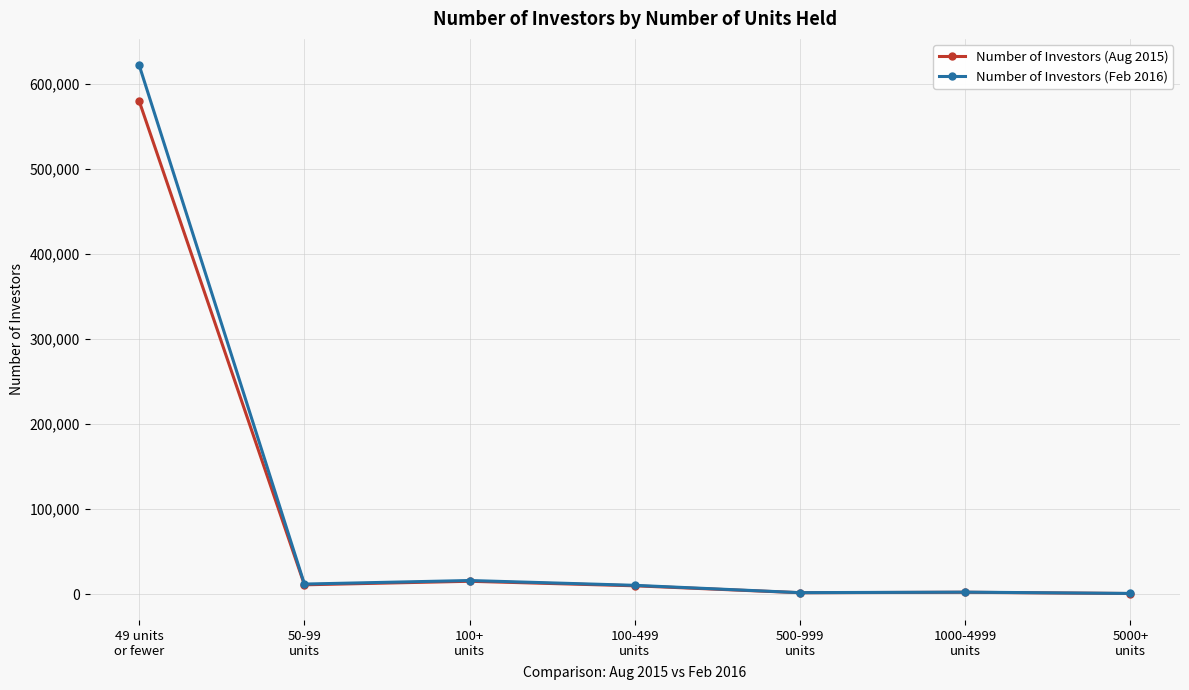

What is the sum of the Number of Investors (Aug 2015) values at 50-99
units and 5000+
units?

12163